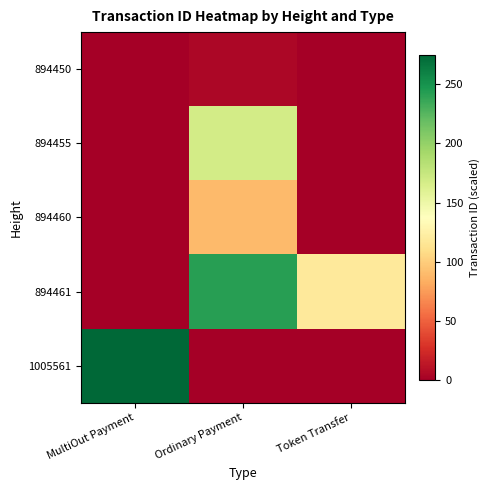

List the series in order of their peak value, lowest first.

894450, 894460, 894455, 894461, 1005561